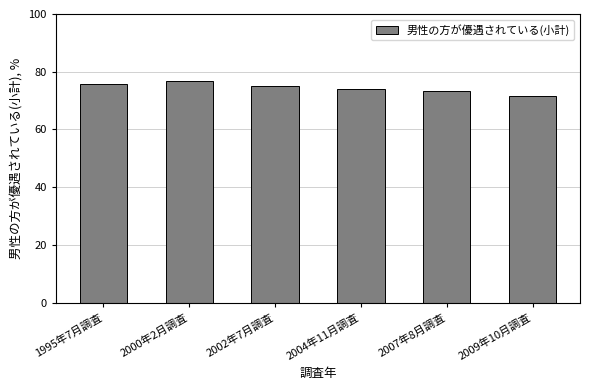

Approximately how many times larger is the value at 2009年10月調査 compared to 2002年7月調査?

1.0